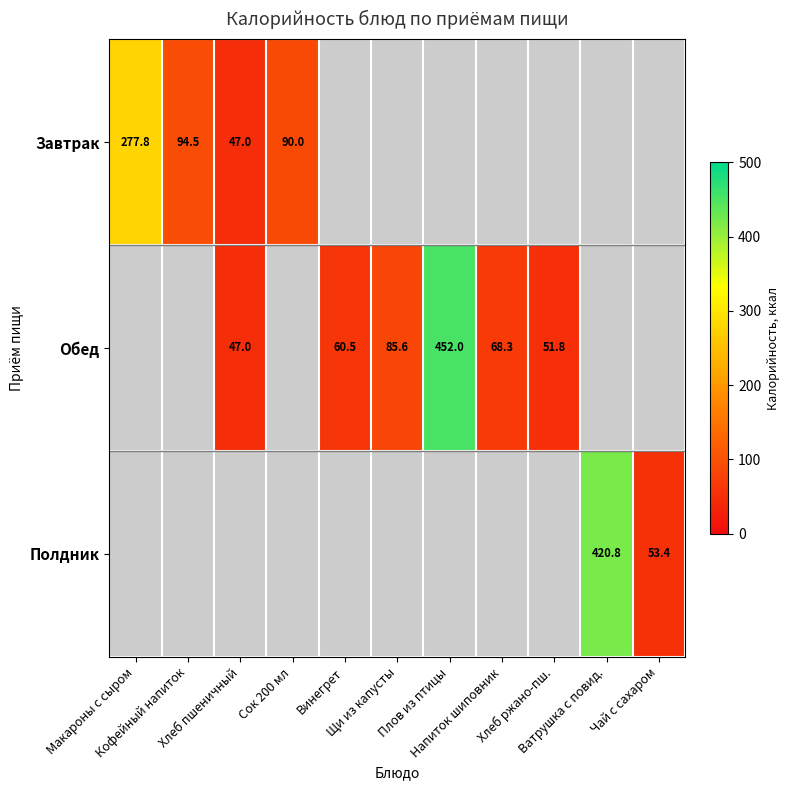

Between Хлеб ржано-пш. and Макароны с сыром, which is larger?

Макароны с сыром